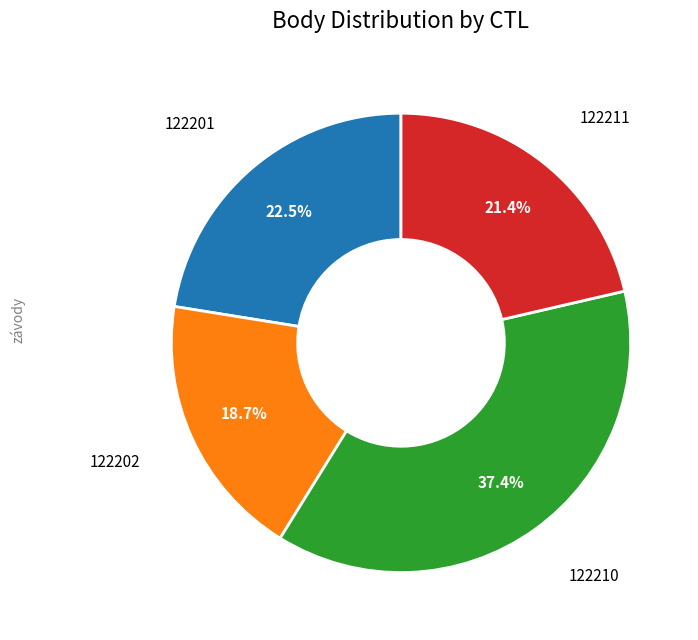

Is there a majority slice in this chart?

No